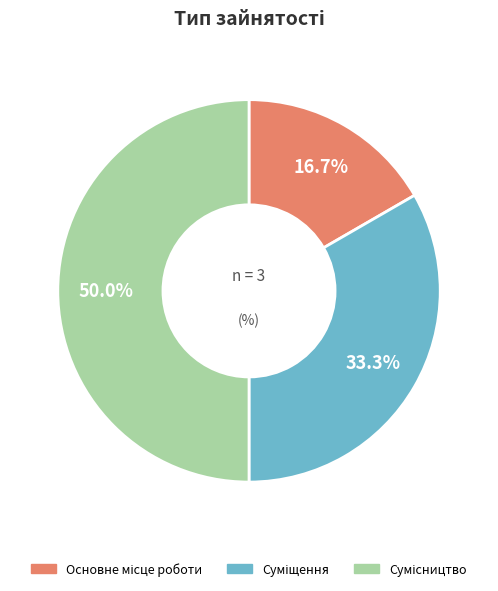

What percentage is the Основне місце роботи slice, to the nearest percent?

17%